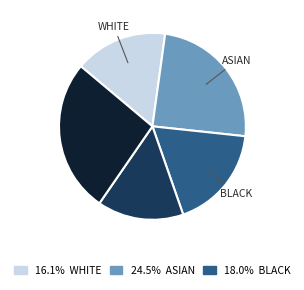

Is there a majority slice in this chart?

No